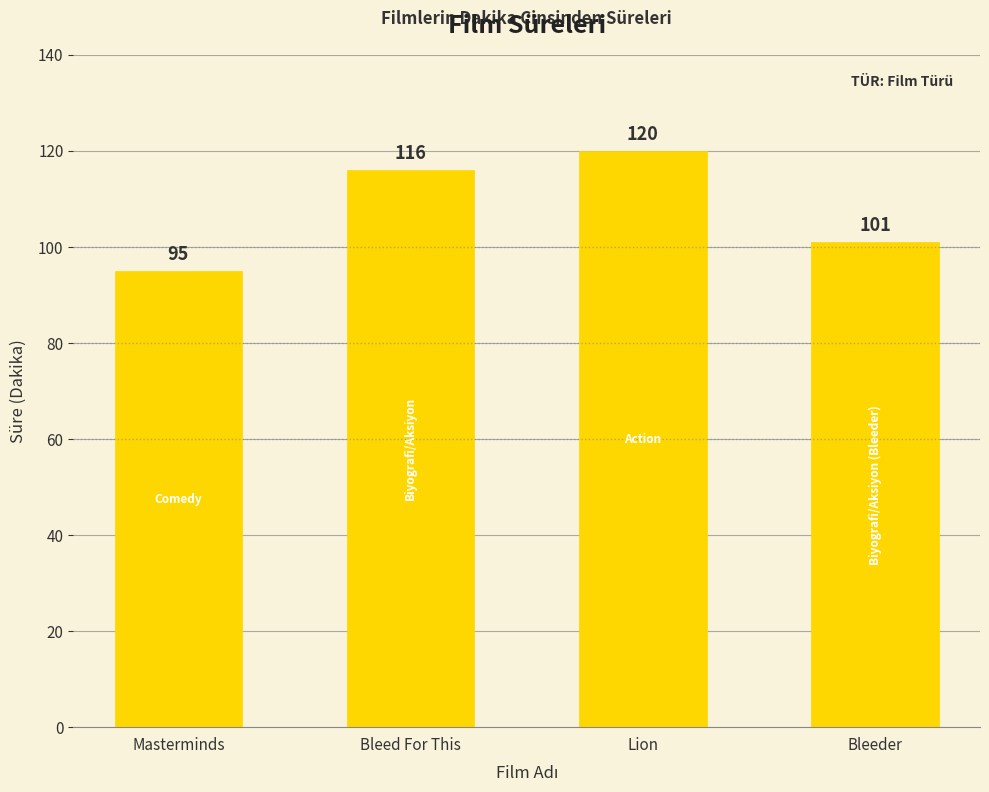

At which category does the chart reach its peak across all series?

Lion